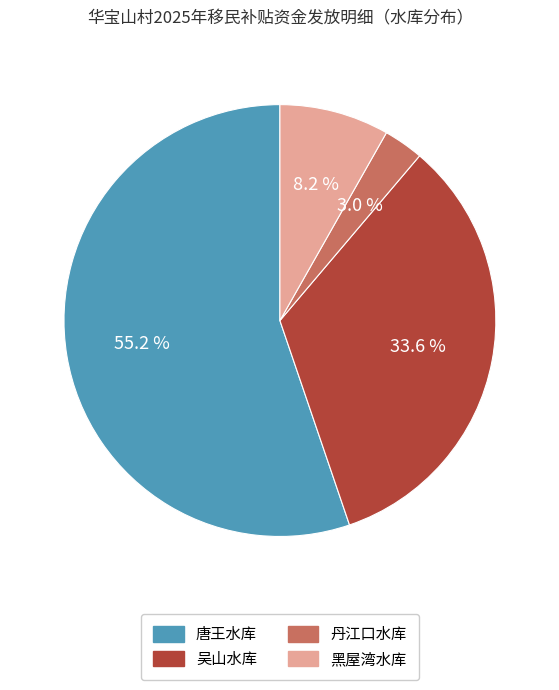

Do 丹江口水库 and 唐王水库 together represent more than half of the pie?

Yes